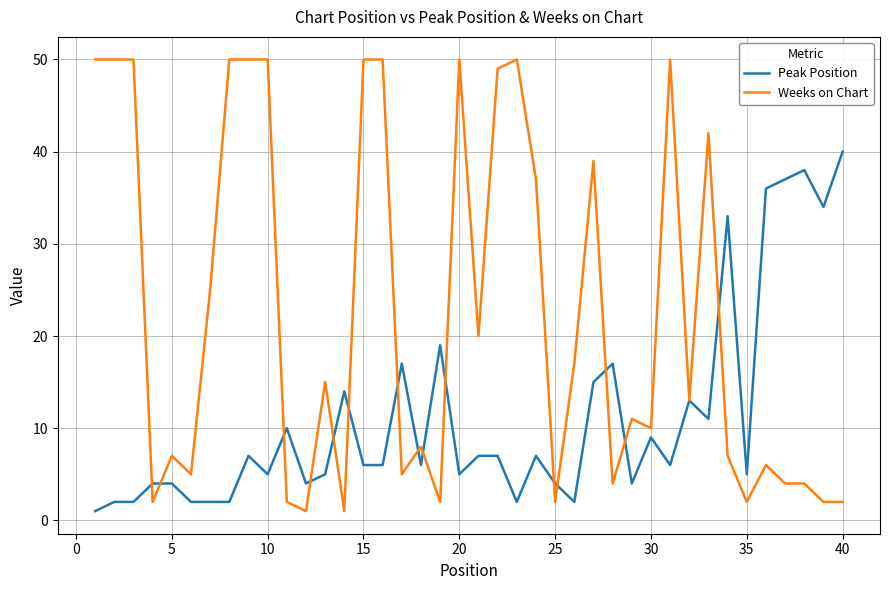

What is the maximum value for Peak Position?

40